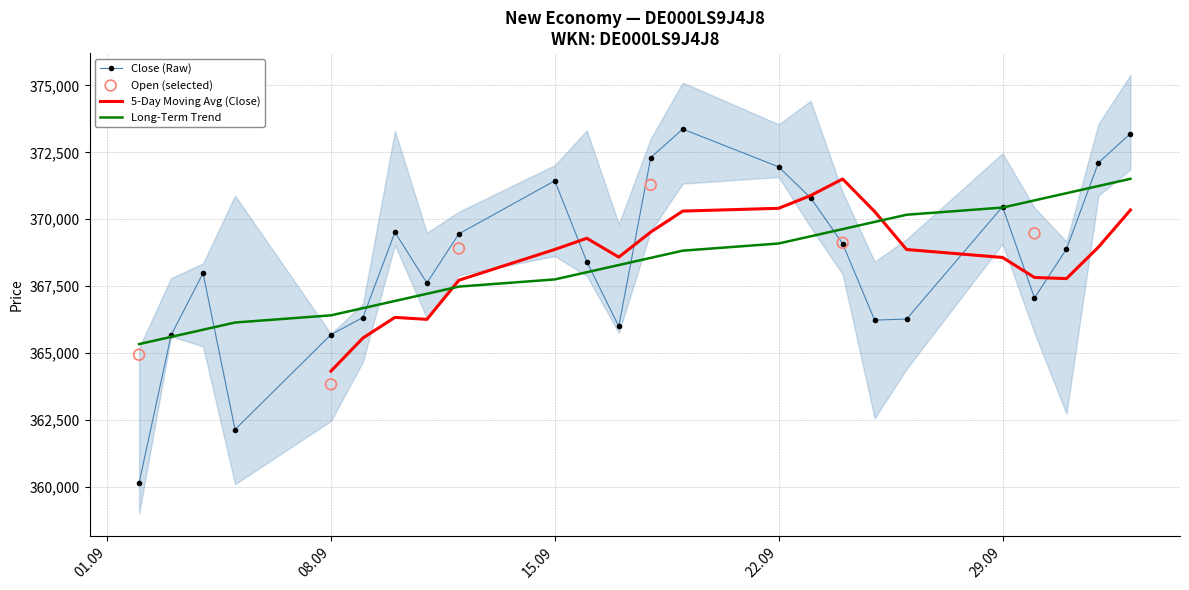

What is the lowest value of the Long-Term Trend series?

365334.7